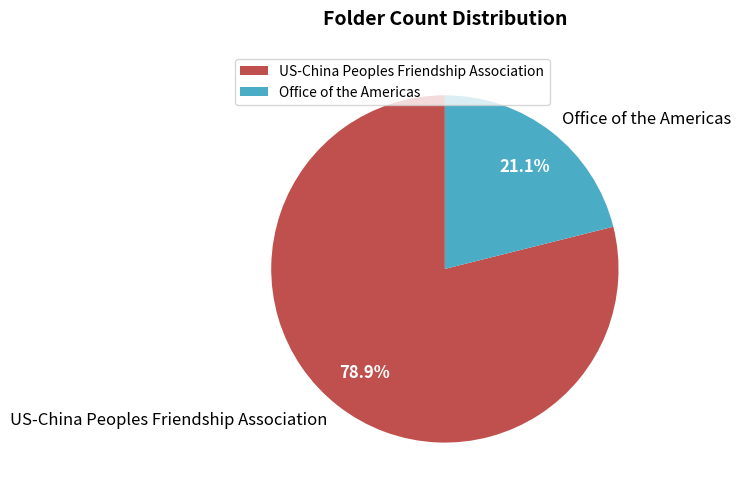

Which category has the biggest portion of the pie?

US-China Peoples Friendship Association